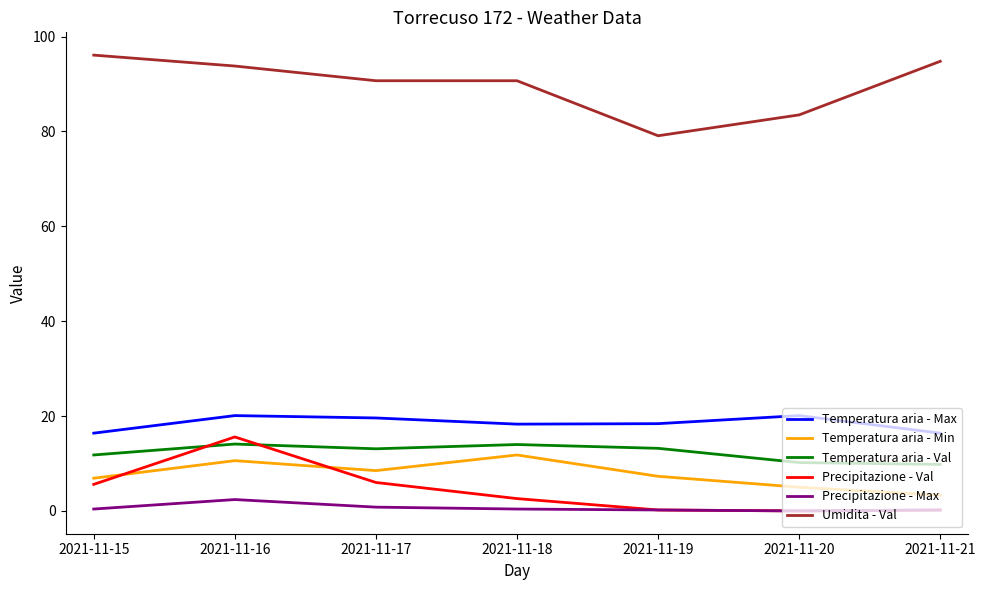

Rank the series by their maximum value, from highest to lowest.

Umidita - Val, Temperatura aria - Max, Precipitazione - Val, Temperatura aria - Val, Temperatura aria - Min, Precipitazione - Max